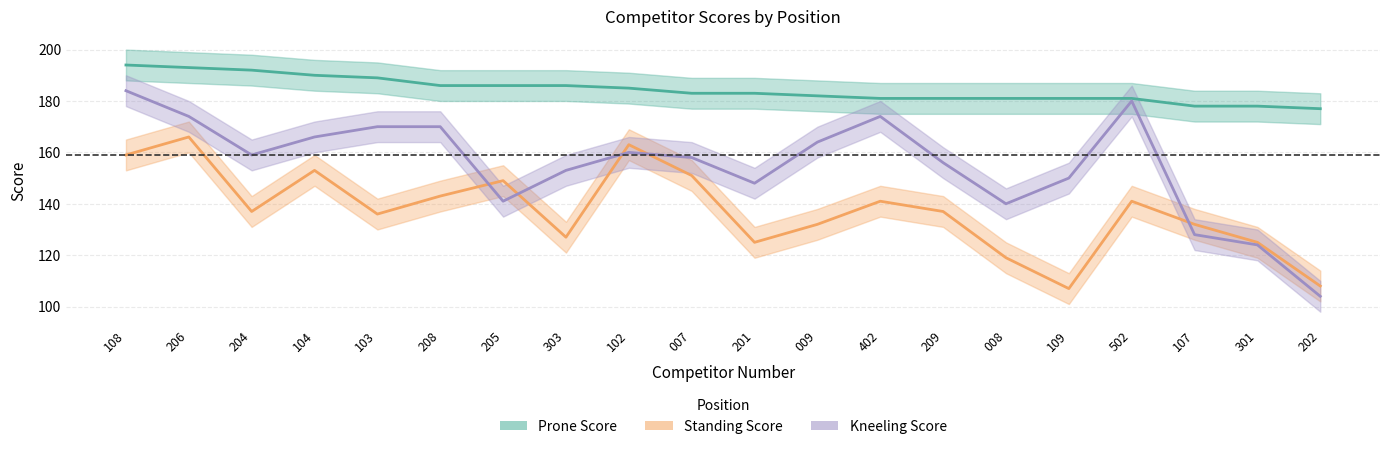

What are all the series names shown in the legend?

Prone Score, Standing Score, Kneeling Score